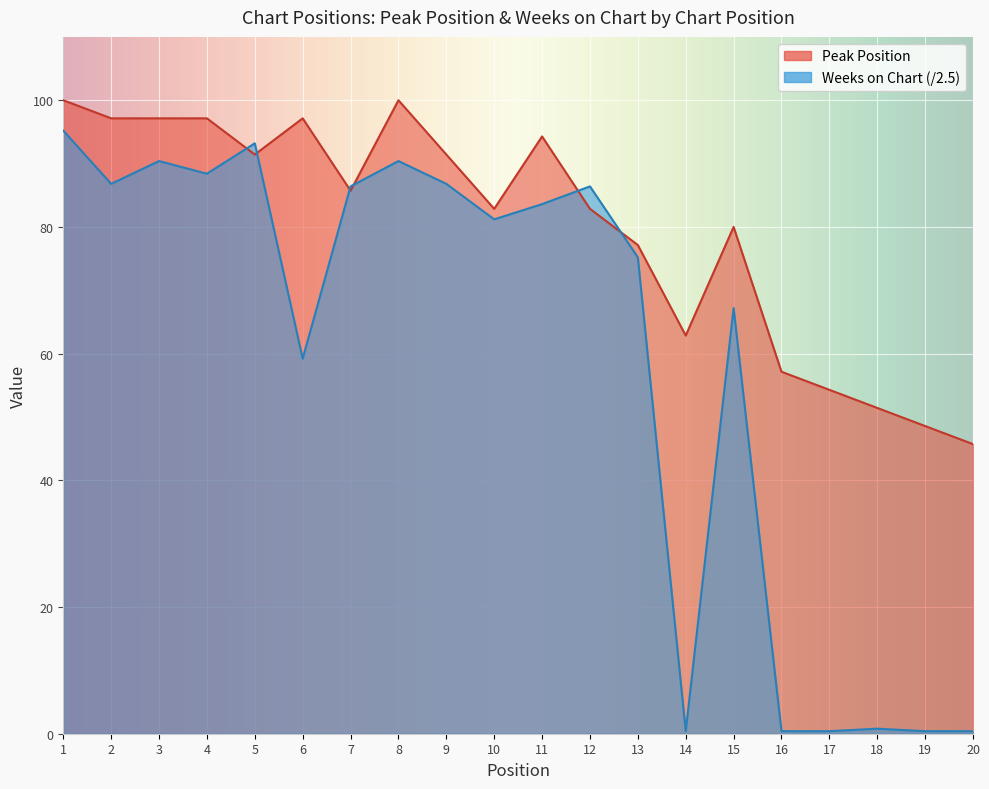

Count the number of categories in the chart.

20